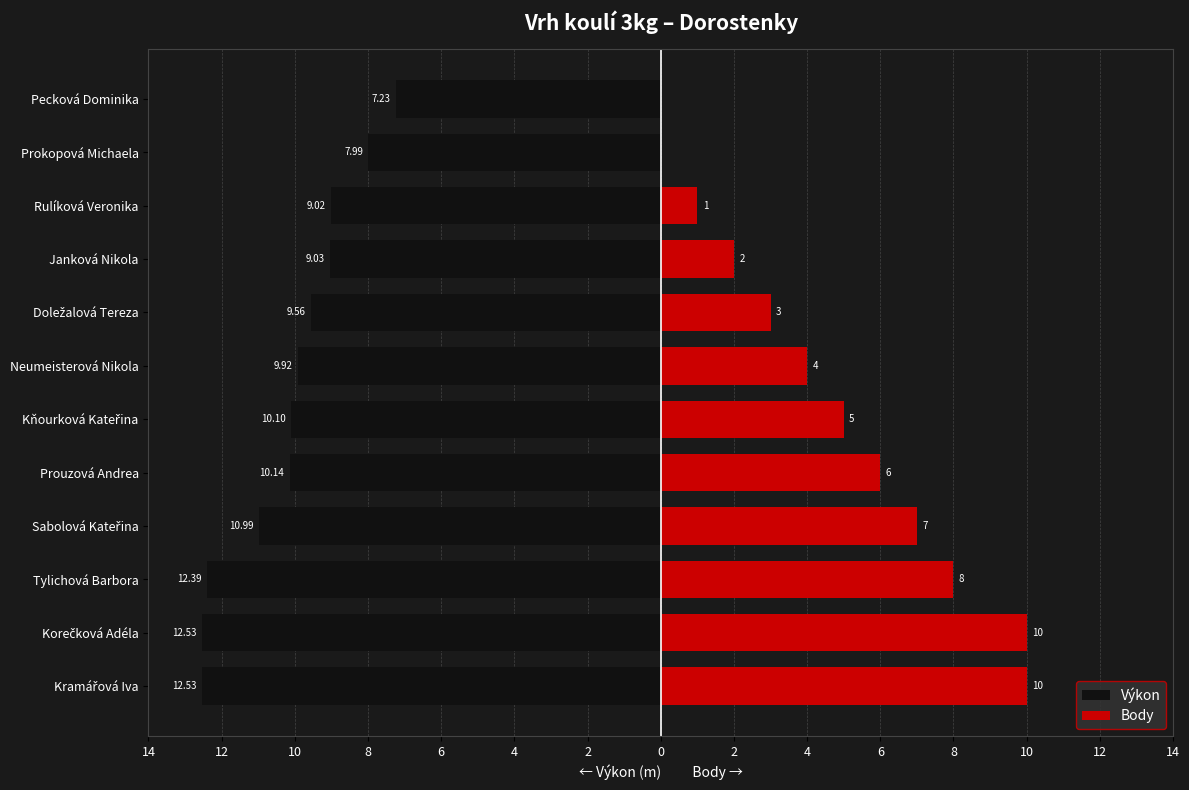

Reading left to right, list all the values displayed in this chart.

Výkon: -12.5	-12.5	-12.4	-11.0	-10.1	-10.1	-9.9	-9.6	-9.0	-9.0	-8.0	-7.2
Body: 10.0	10.0	8.0	7.0	6.0	5.0	4.0	3.0	2.0	1.0	0.0	0.0